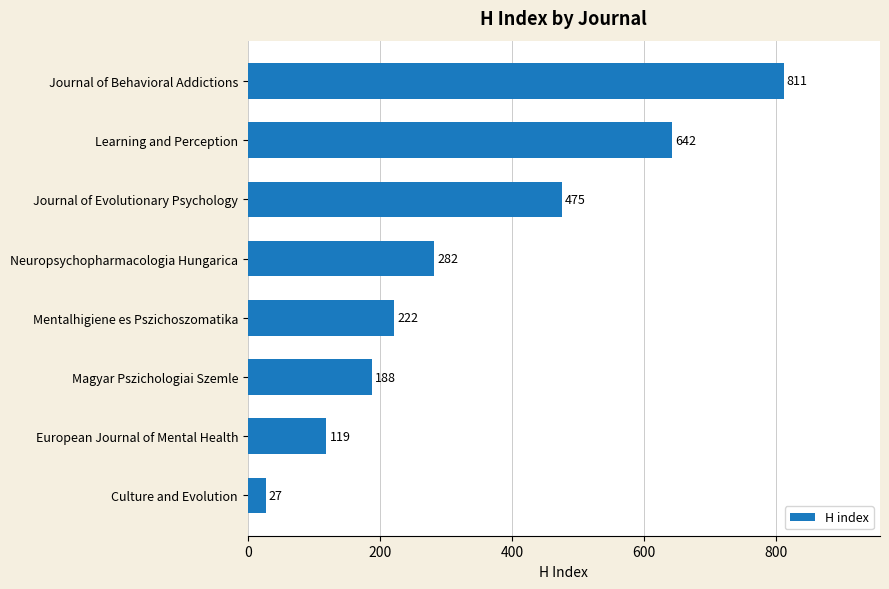

What is the change in value from Culture and Evolution to Learning and Perception?

+615